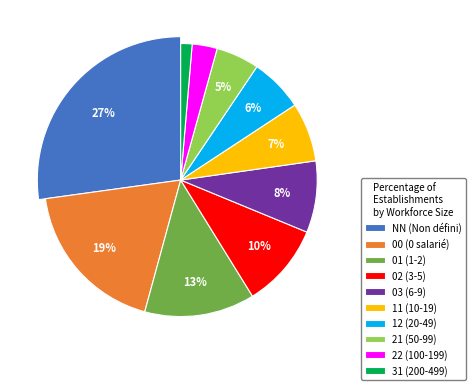

Combined, do 03 and NN account for over 50%?

No